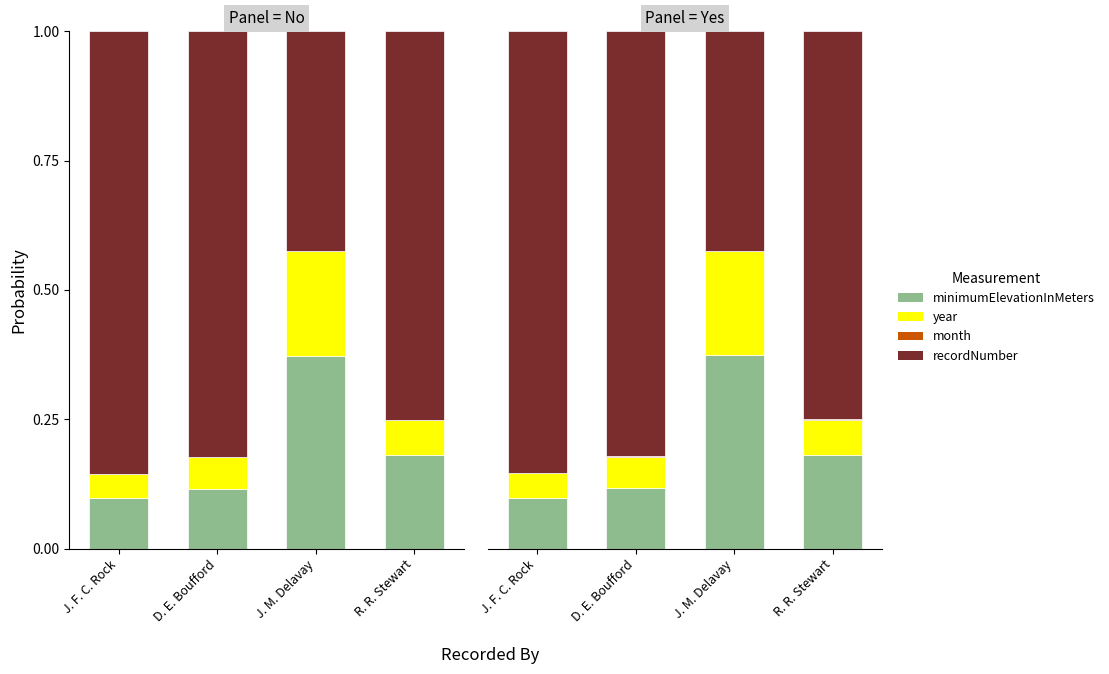

Which series has the largest total across all categories?

recordNumber